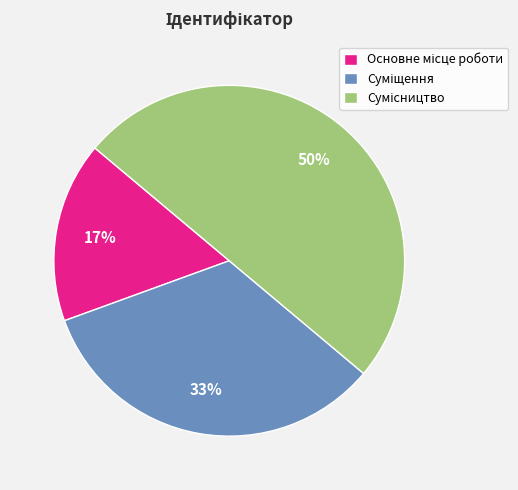

To the nearest percent, what is the difference between the largest and smallest slice percentages?

33%